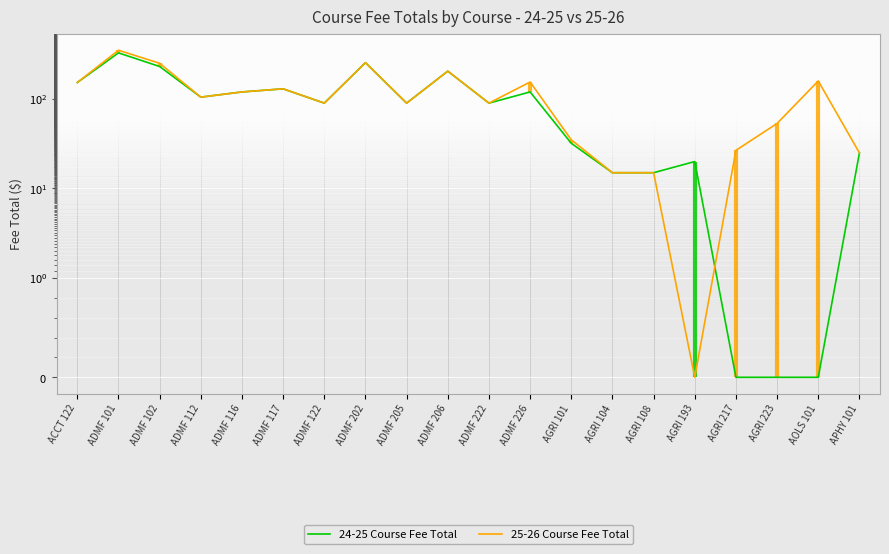

Reading left to right, transcribe all the data shown in this chart.

24-25 Course Fee Total: ACCT 122=153.0	ADMF 101=328.0	ADMF 102=231.0	ADMF 112=105.0	ADMF 116=120.0	ADMF 117=130.0	ADMF 122=90.0	ADMF 202=255.0	ADMF 205=90.0	ADMF 206=205.0	ADMF 222=90.0	ADMF 226=120.0	AGRI 101=32.0	AGRI 104=15.0	AGRI 108=15.0	AGRI 193=20.0	AGRI 217=0.0	AGRI 223=0.0	AOLS 101=0.0	APHY 101=25.0
25-26 Course Fee Total: ACCT 122=153.0	ADMF 101=351.0	ADMF 102=251.0	ADMF 112=105.0	ADMF 116=120.0	ADMF 117=130.0	ADMF 122=90.0	ADMF 202=255.0	ADMF 205=90.0	ADMF 206=205.0	ADMF 222=90.0	ADMF 226=155.0	AGRI 101=35.0	AGRI 104=15.0	AGRI 108=15.0	AGRI 193=0.0	AGRI 217=26.7	AGRI 223=53.3	AOLS 101=159.2	APHY 101=25.0